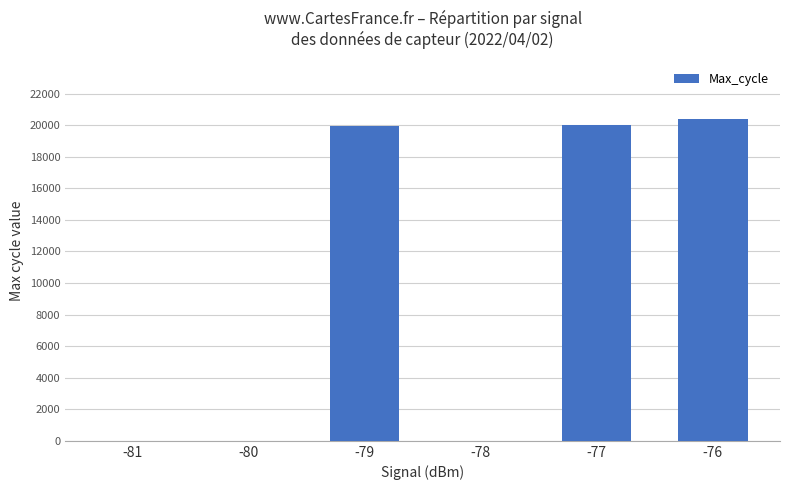

What is the sum of all values?

60343